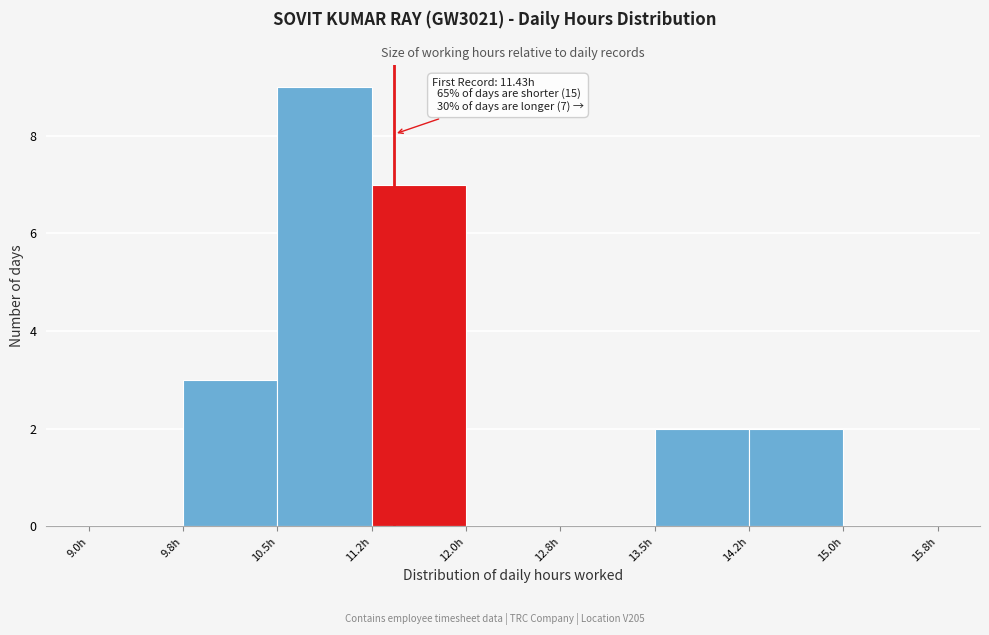

Which range on the x-axis has the tallest bar?

10.50 to 11.25